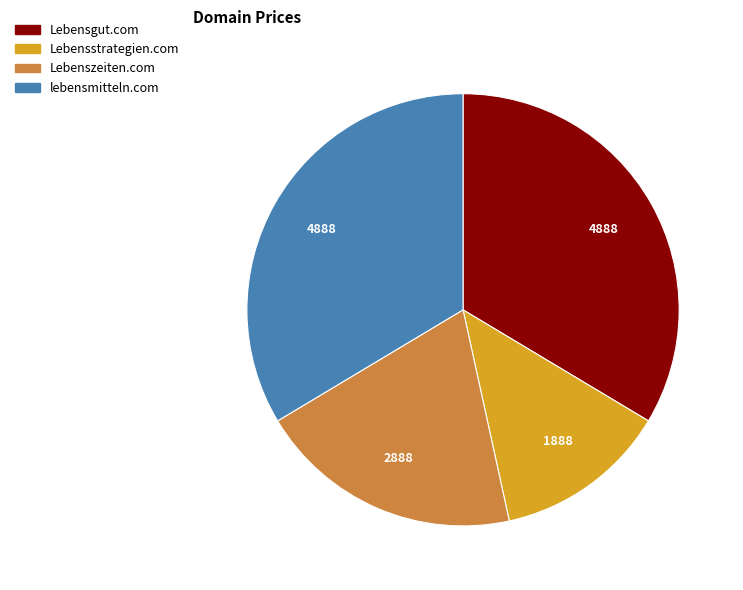

Is it true that Lebensstrategien.com is 22% of the pie?

False